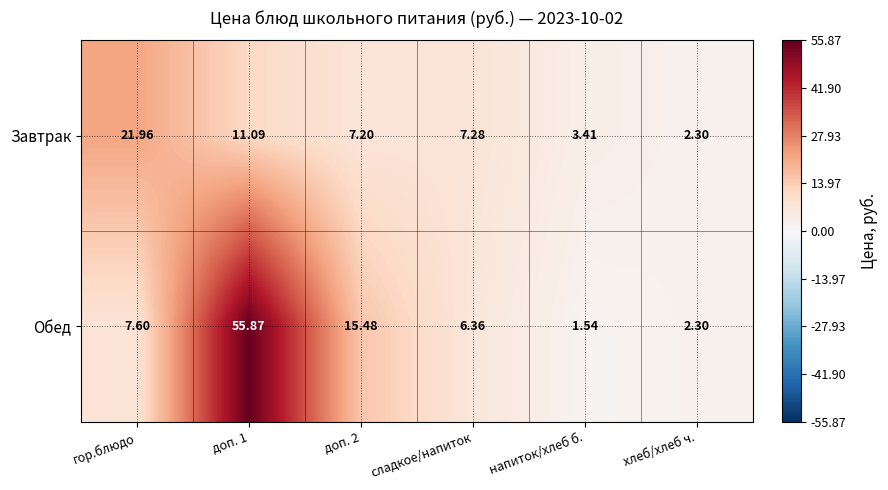

Rank the series by their average value, from highest to lowest.

Обед, Завтрак